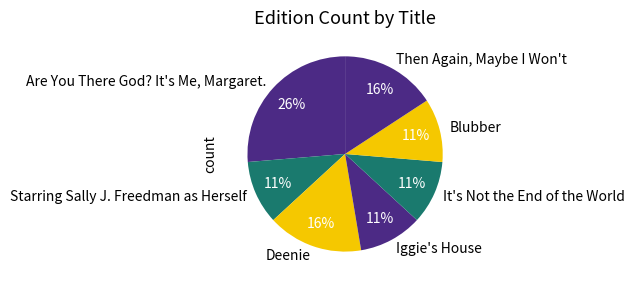

To the nearest percent, what percentage of the pie is Iggie's House?

11%